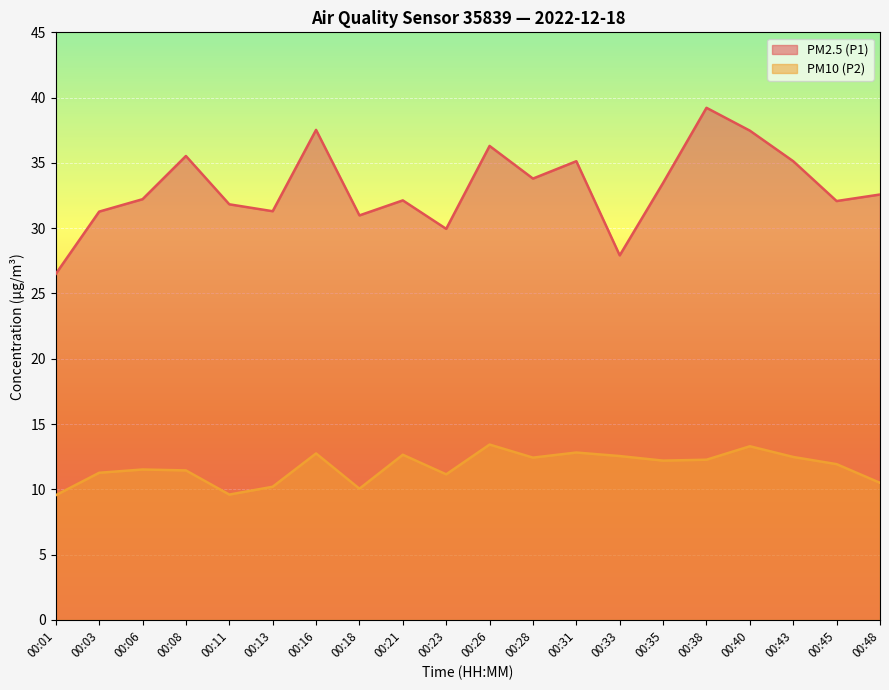

True or false: PM2.5 (P1) and PM10 (P2) intersect in this chart.

False